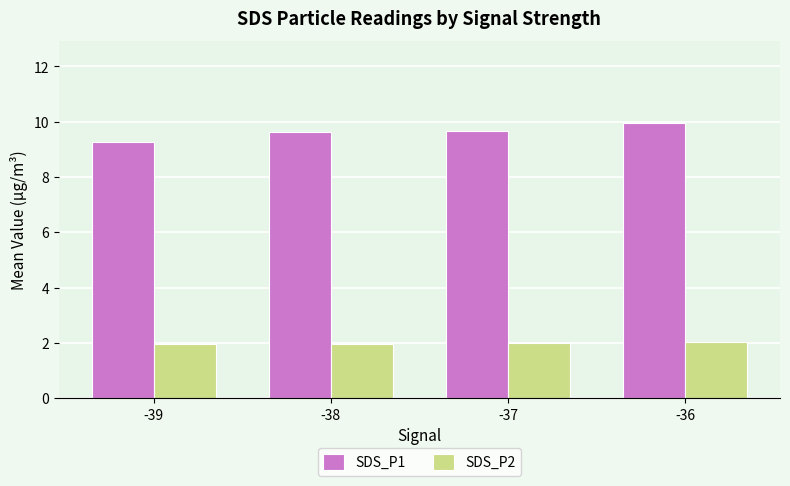

What is the sum of all SDS_P1 values?

38.5